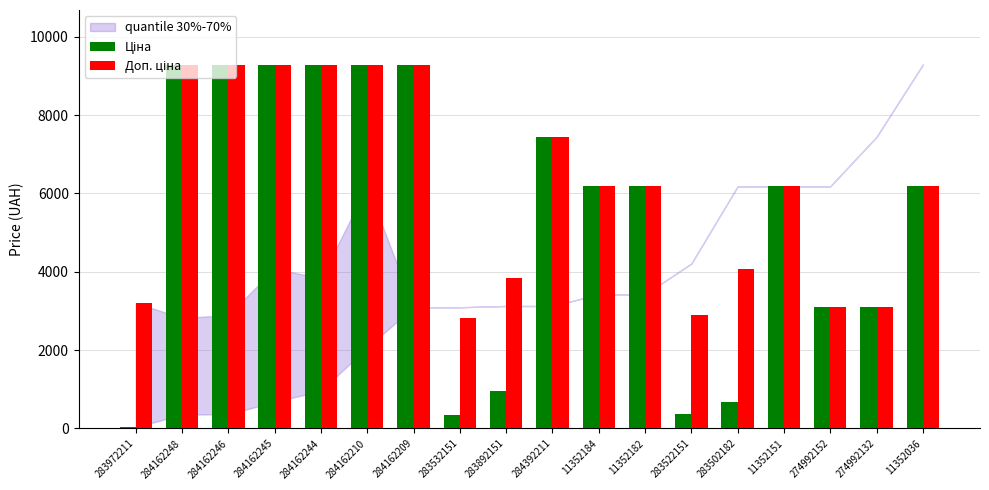

What is the total value across all series at 283522151?

3258.7